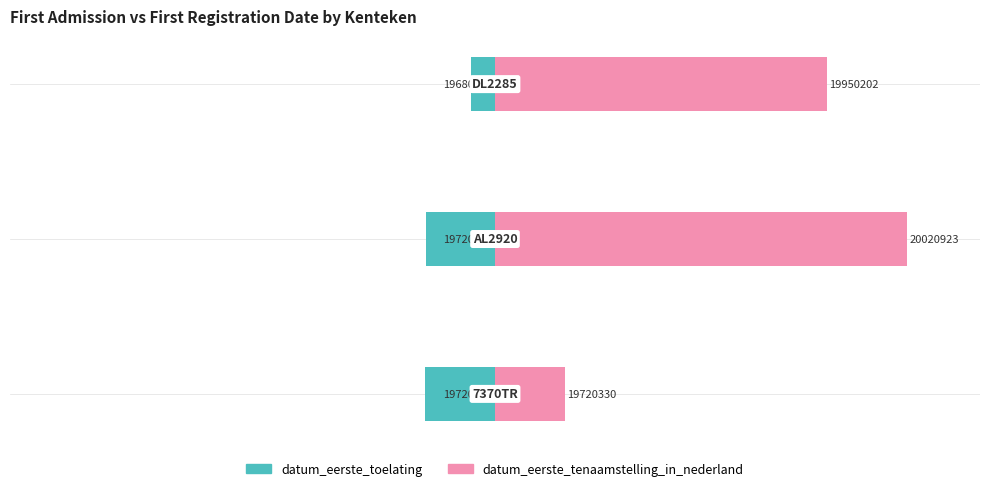

List the labels in order of datum_eerste_toelating value, largest first.

2, 1, 0